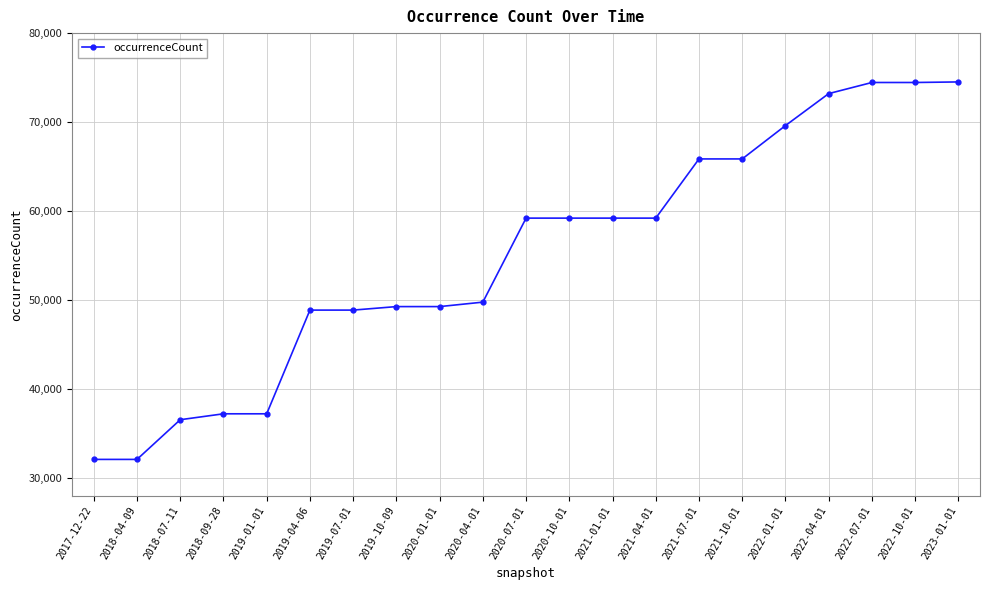

What is the label of the 12th point from the right?

2020-04-01